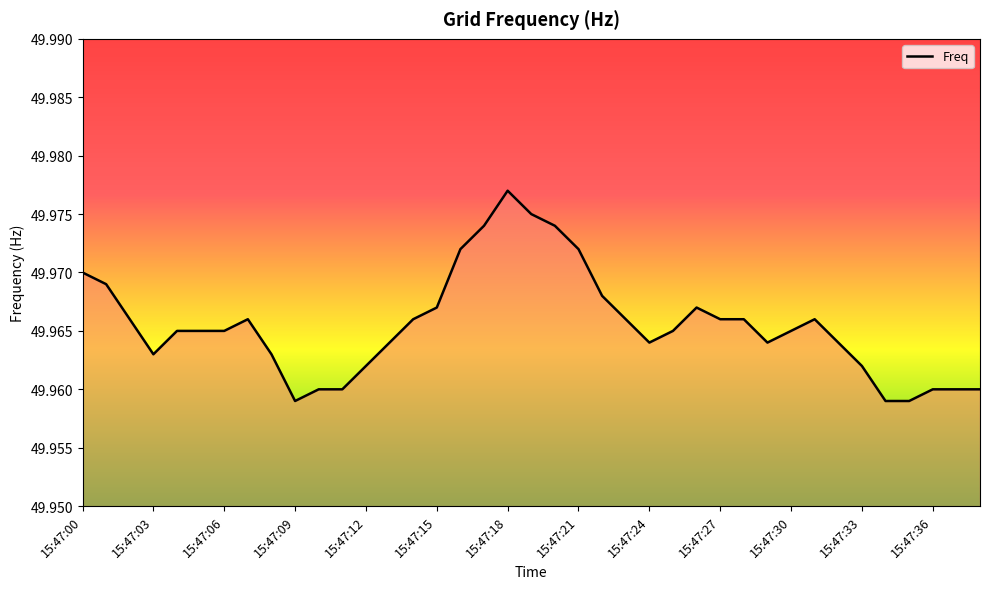

True or false: the data has more than 0 interior local peaks.

True